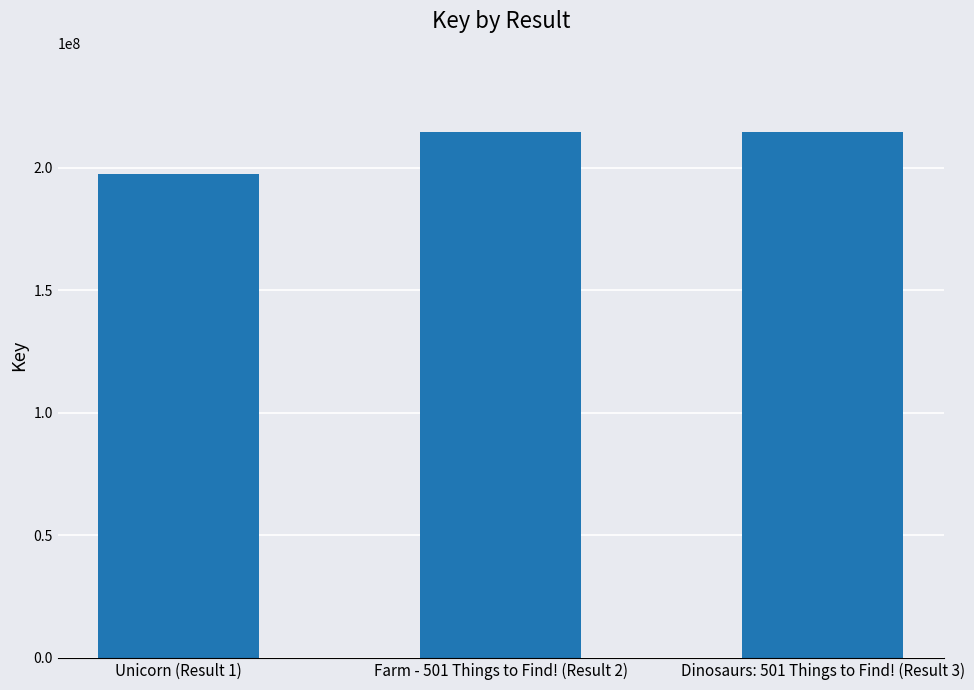

What is the smallest value displayed?

197387175